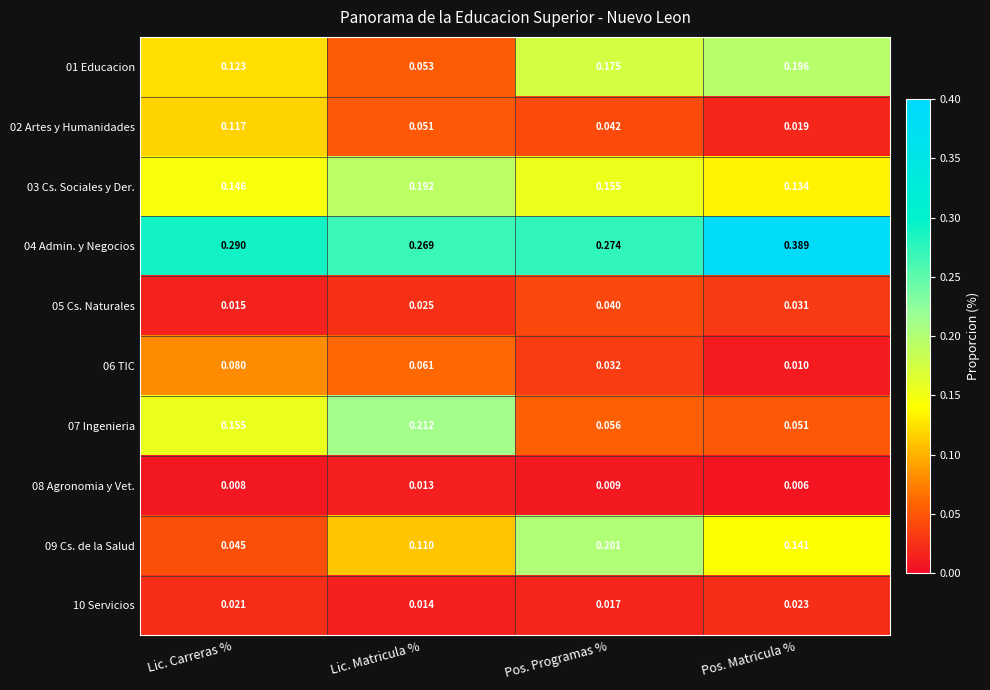

At which category is the sum across all series the highest?

Pos. Programas %